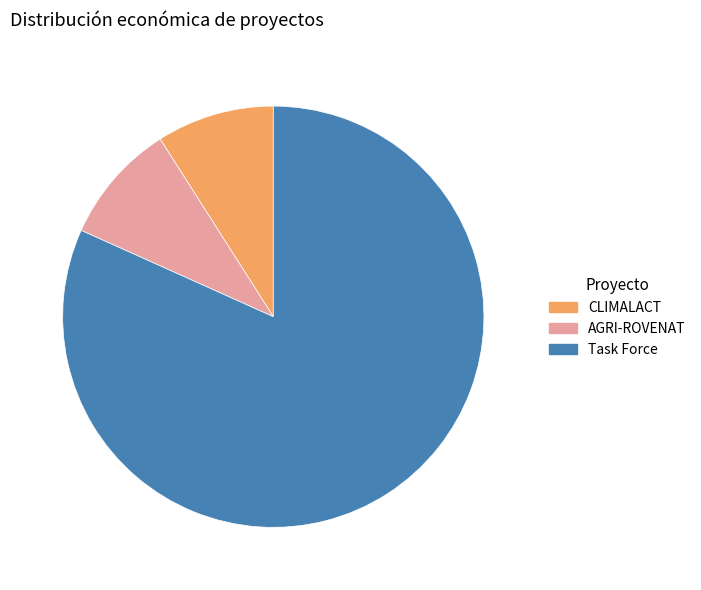

Which category has the biggest portion of the pie?

Task Force